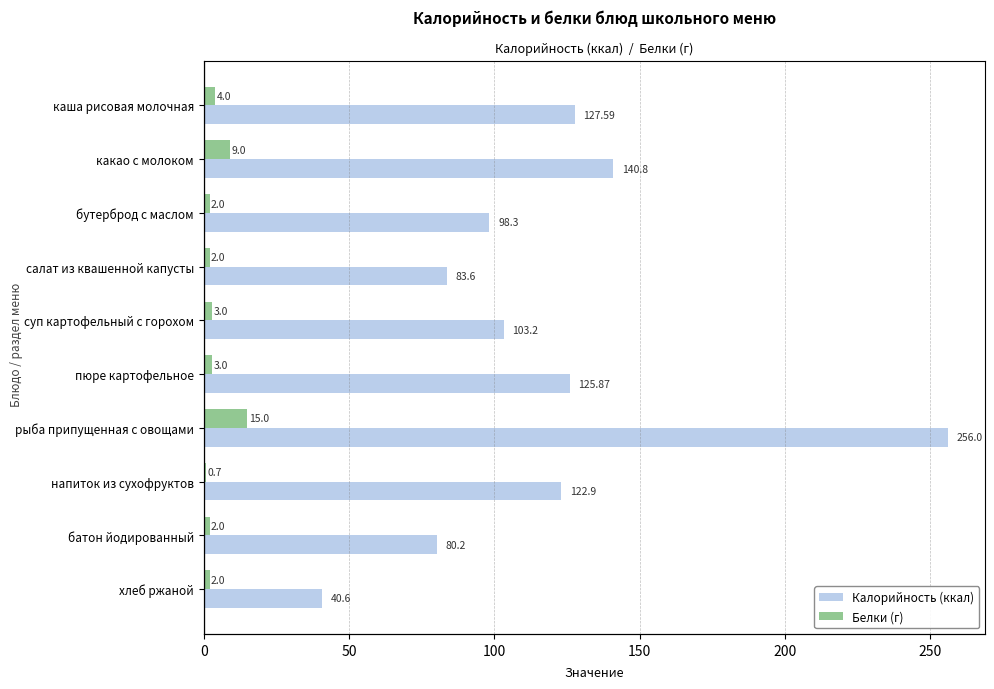

The value of Калорийность (ккал) at напиток из сухофруктов is 122.9. True or false?

True